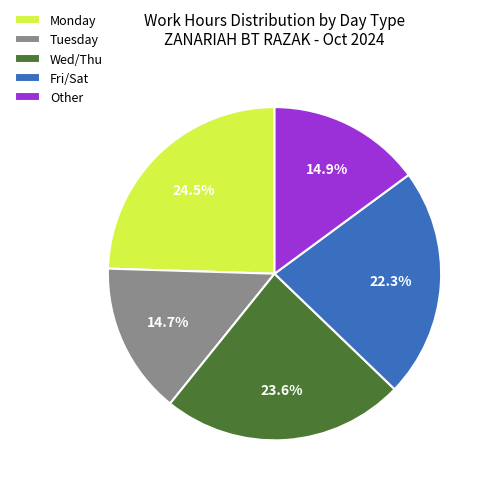

Does Wed/Thu account for over 50% of the chart?

No